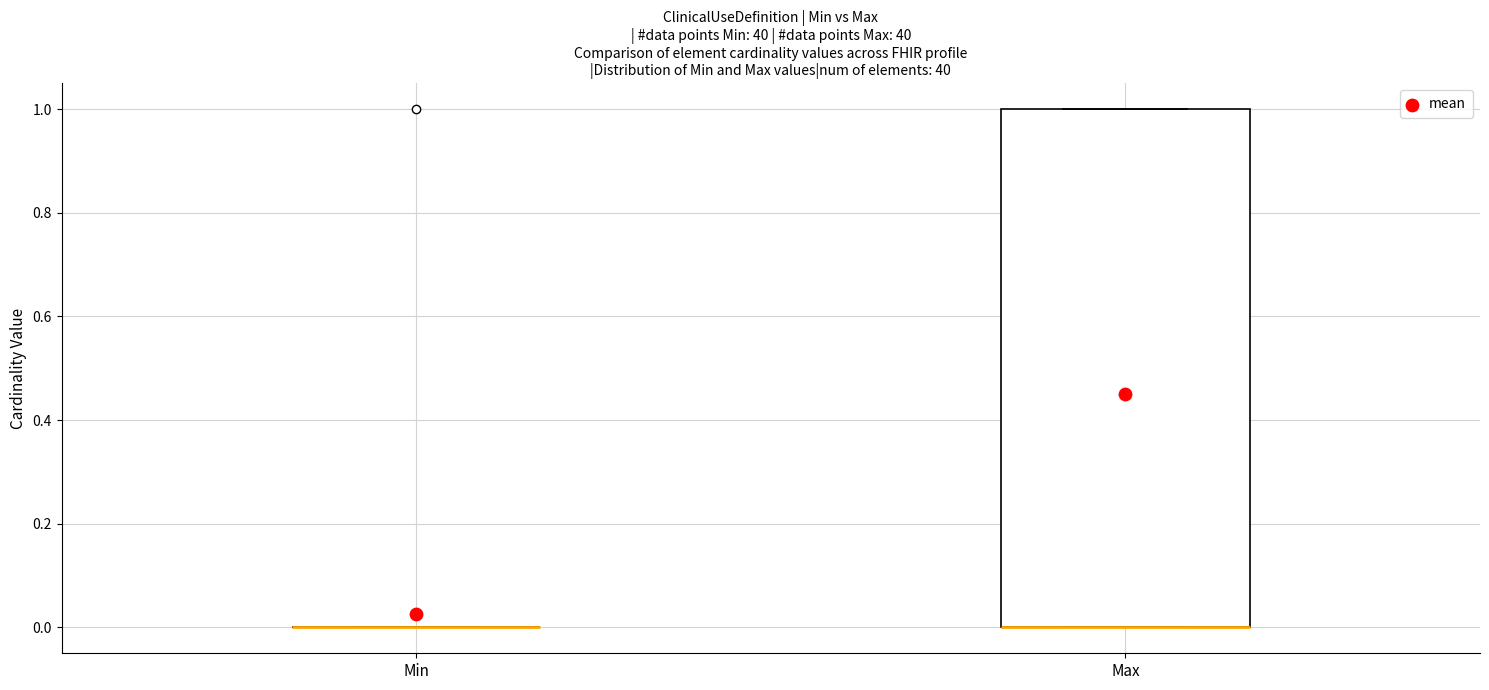

Reading left to right, transcribe this box plot: for each box, give where its median line is, the range the box spans, and where its two whiskers end, as read against the y-axis. The values are not printed on the chart, so give them approximately, as read against the axis.

Min: box collapsed to a line at 0, whiskers 0 to 0
Max: median 0 (drawn on the box's lower edge), box 0 to 1, whiskers 0 to 1